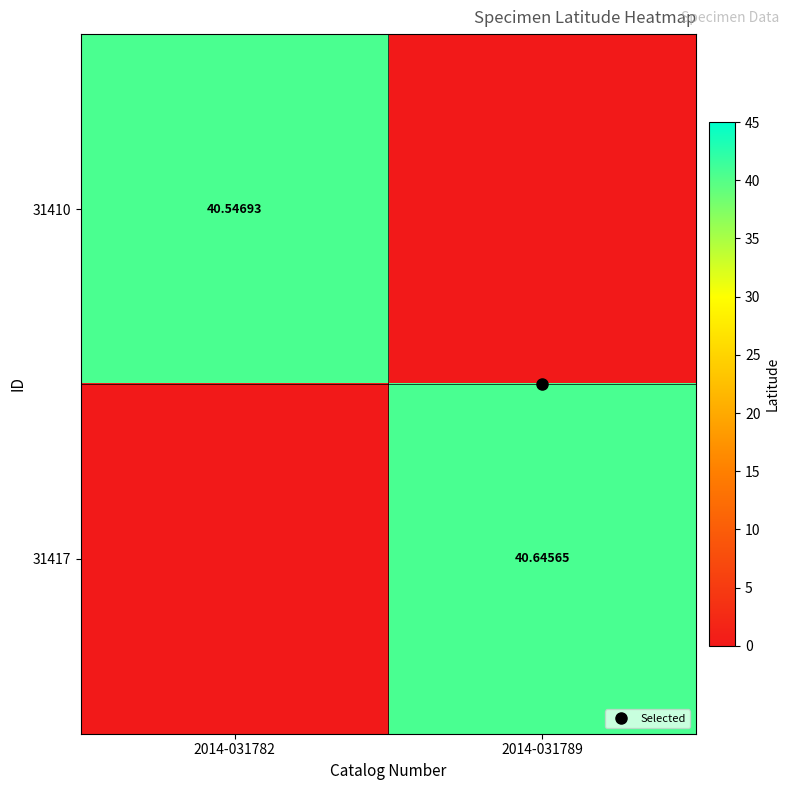

Is it true that 31410 equals 0.0 at 2014-031789?

True